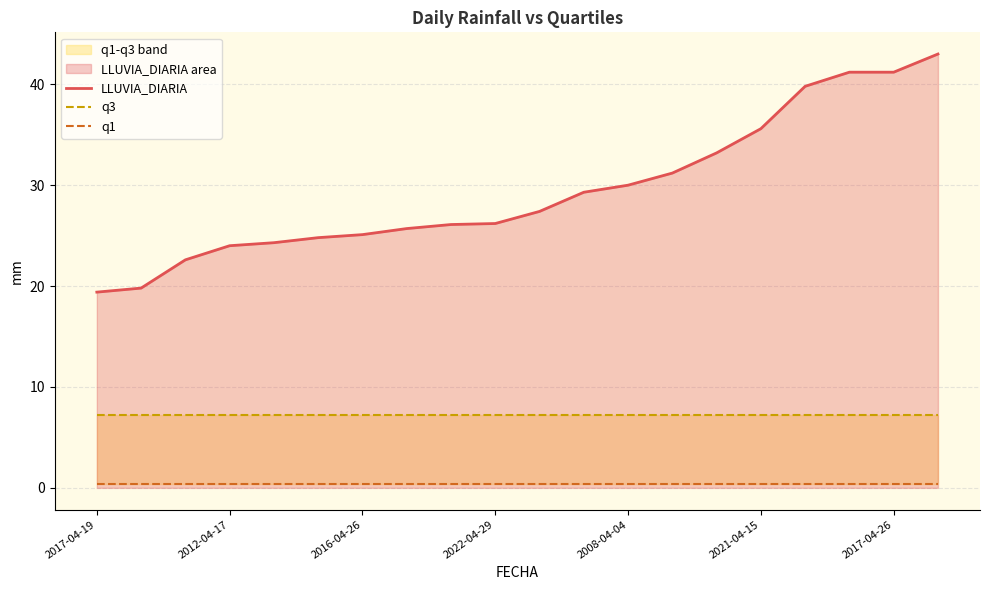

Which category has the lowest value across all series?

2017-04-19